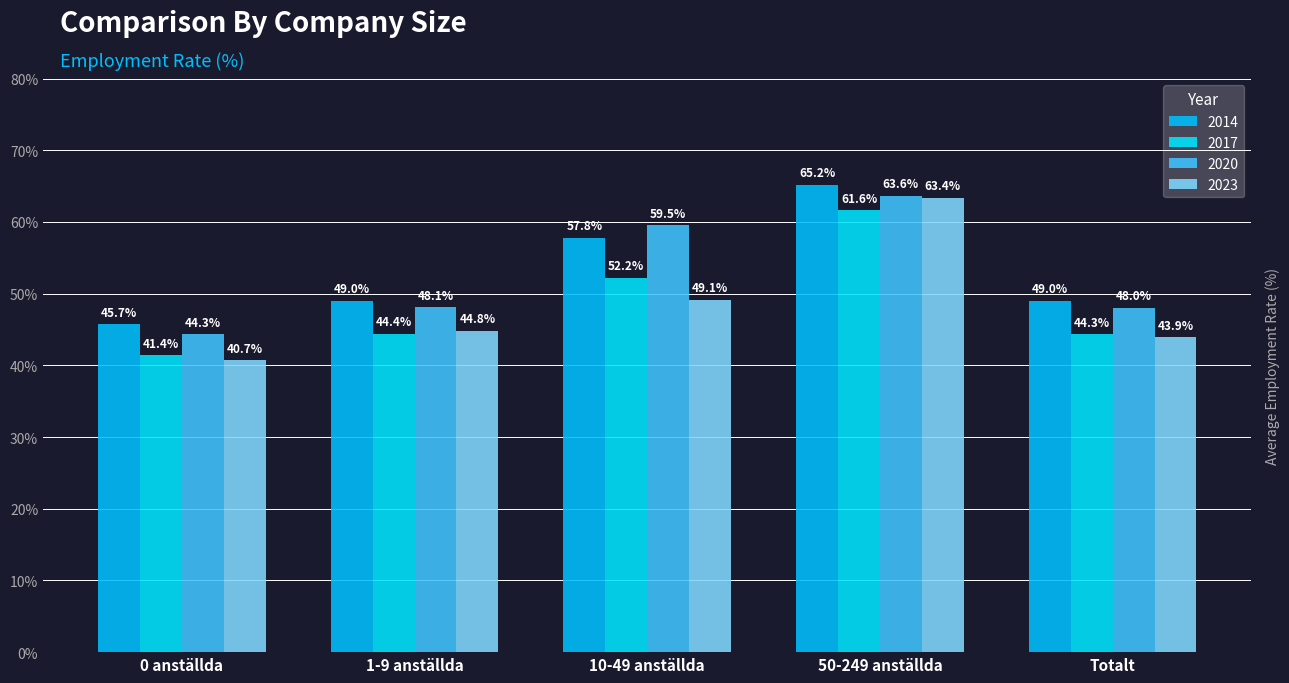

Where is 2020 nearest to the value 53?

1-9 anställda